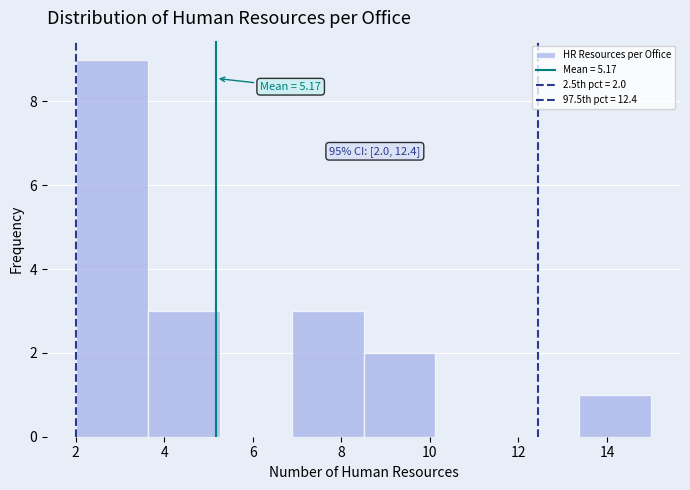

Which range on the x-axis has the tallest bar?

2.0 to 3.6